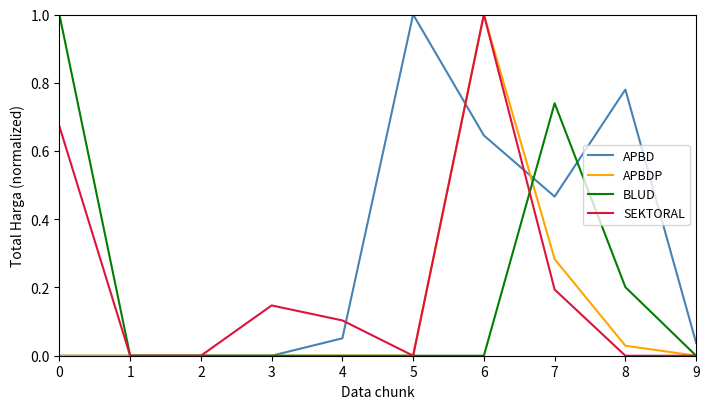

Is it true that APBDP equals 0.5 at 5?

False